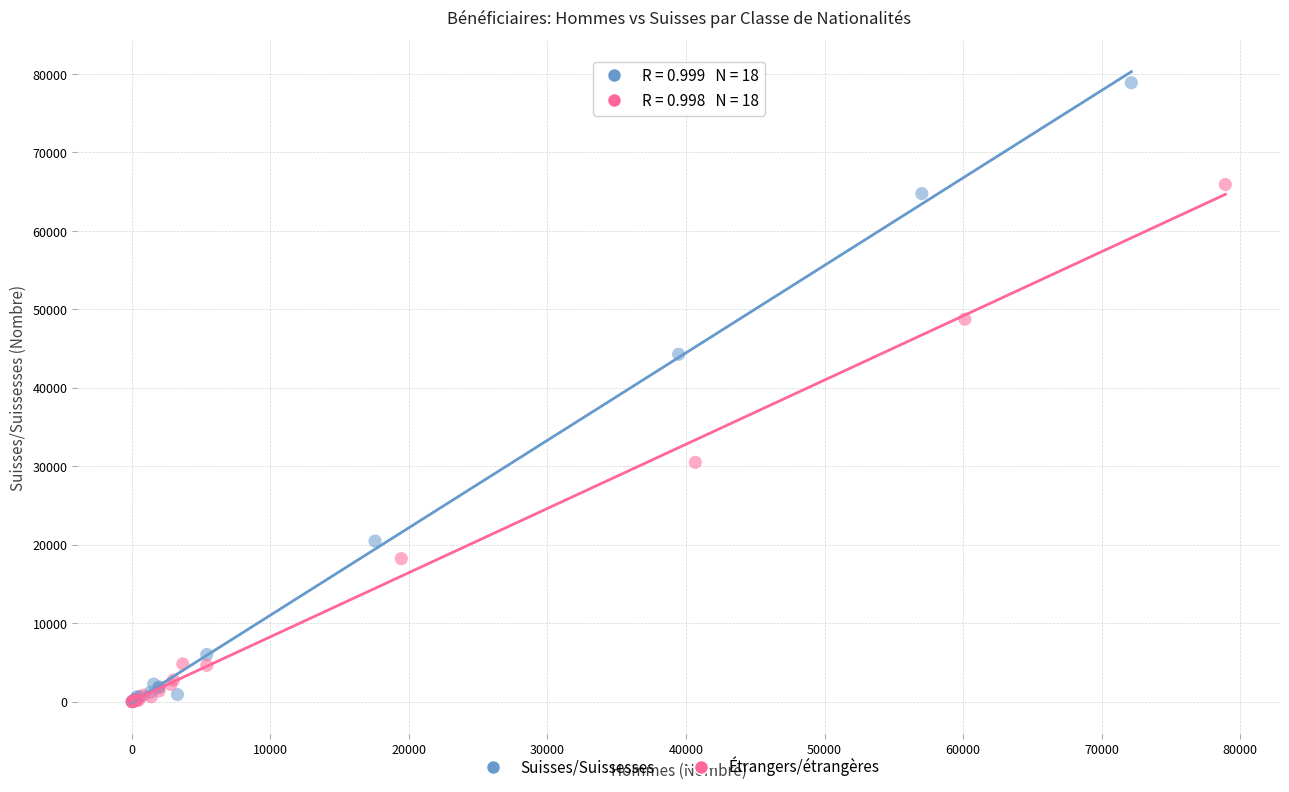

Which series contains the highest Y value?

Suisses/Suissesses